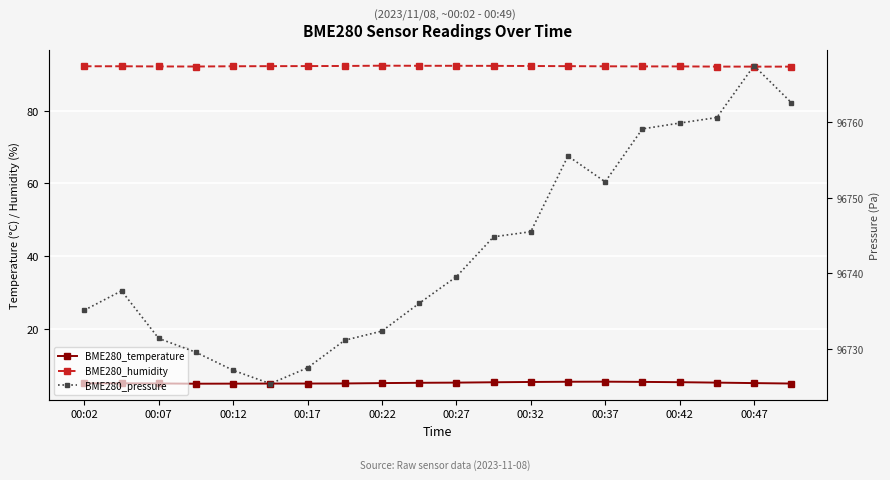

Between 00:07 and 00:12, which series saw the biggest shift?

BME280_pressure